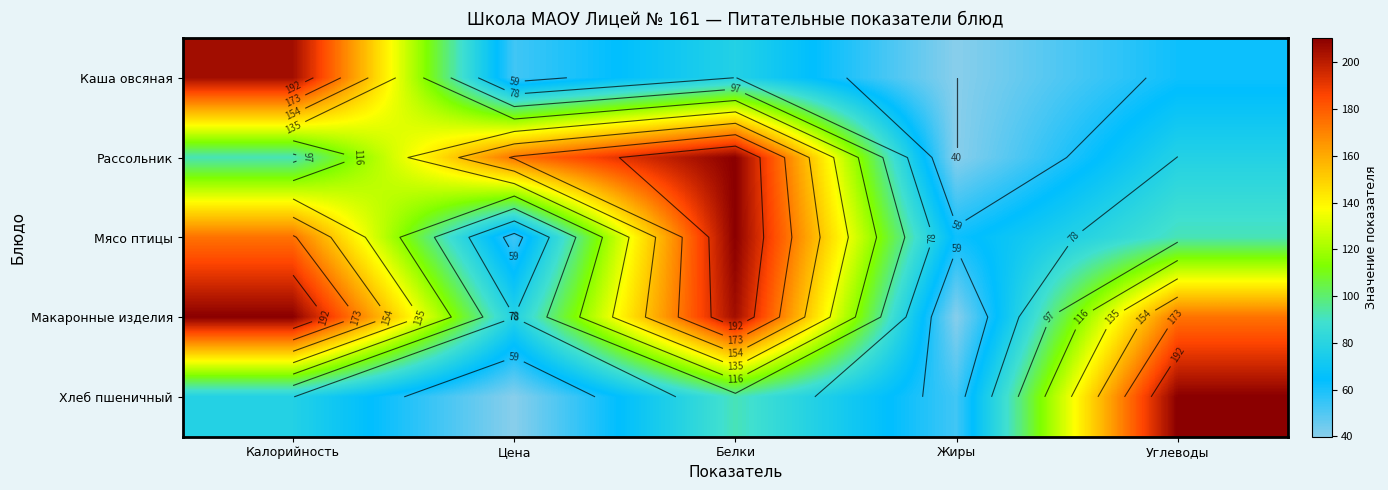

Rank the series at Цена from highest to lowest value.

Рассольник, Макаронные изделия, Каша овсяная, Мясо птицы, Хлеб пшеничный